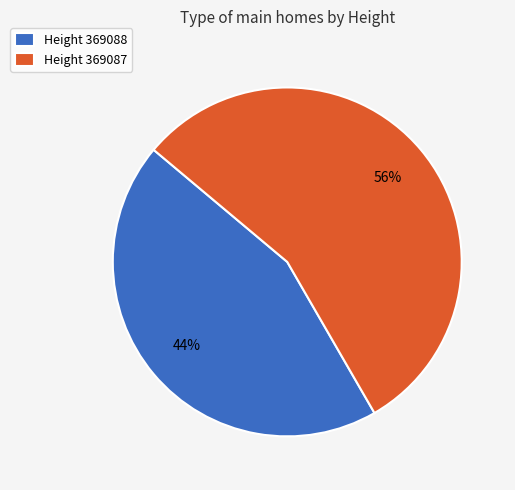

Is Height 369088 the majority of the pie?

No